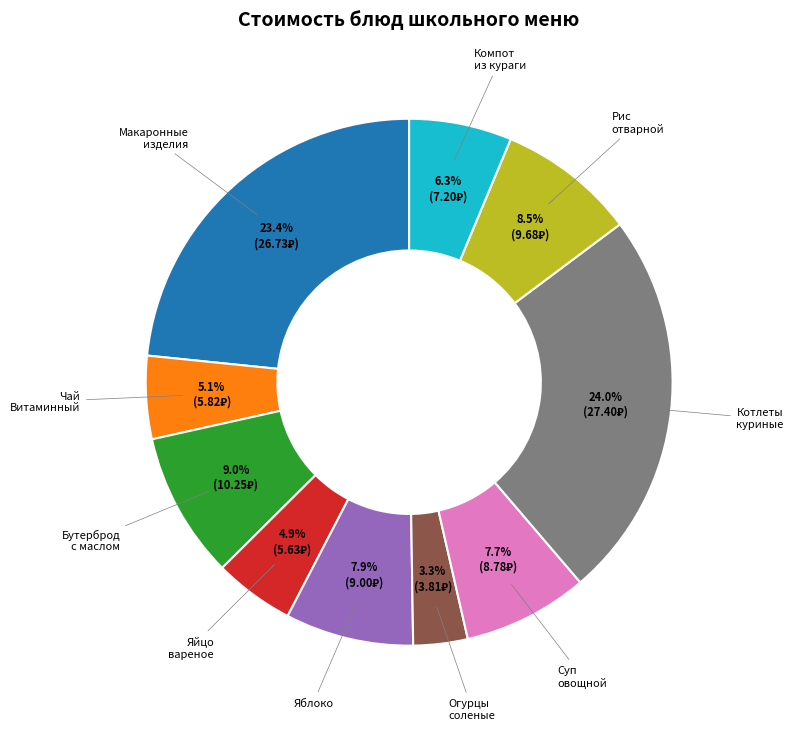

Is there any slice that represents more than half of the pie?

No